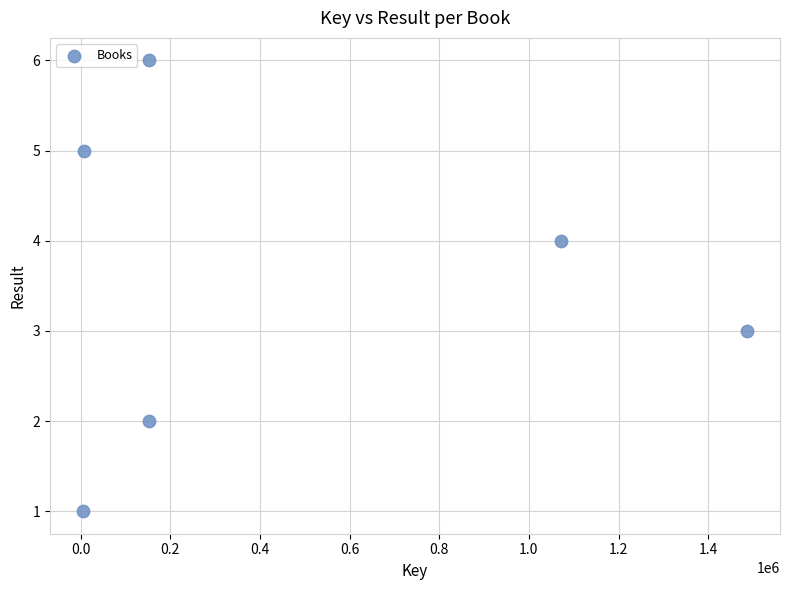

What is the average X value?

479629